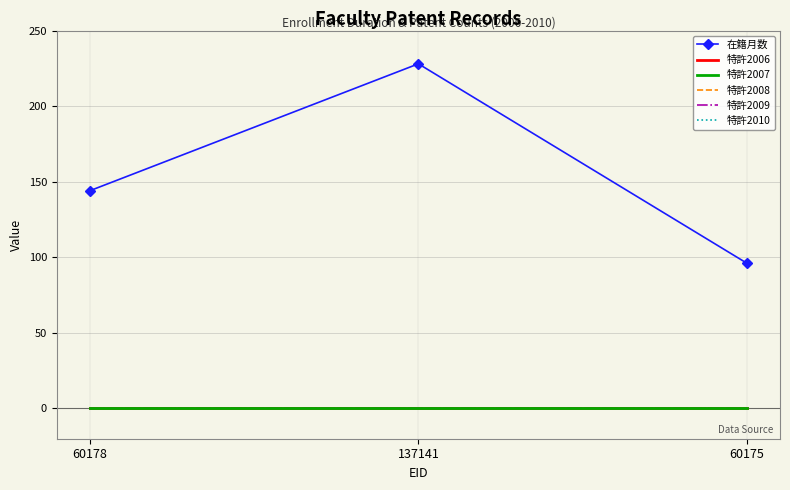

Rank the categories by 特許2006 value from lowest to highest.

60178, 137141, 60175